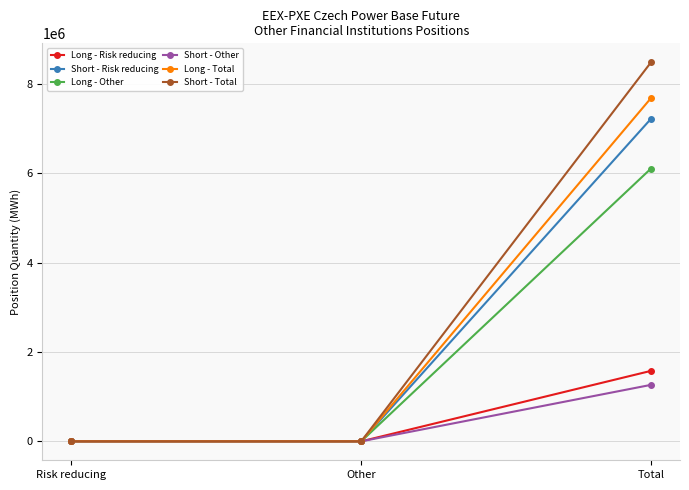

At Total, list the series in order from smallest to largest.

Short - Other, Long - Risk reducing, Long - Other, Short - Risk reducing, Long - Total, Short - Total